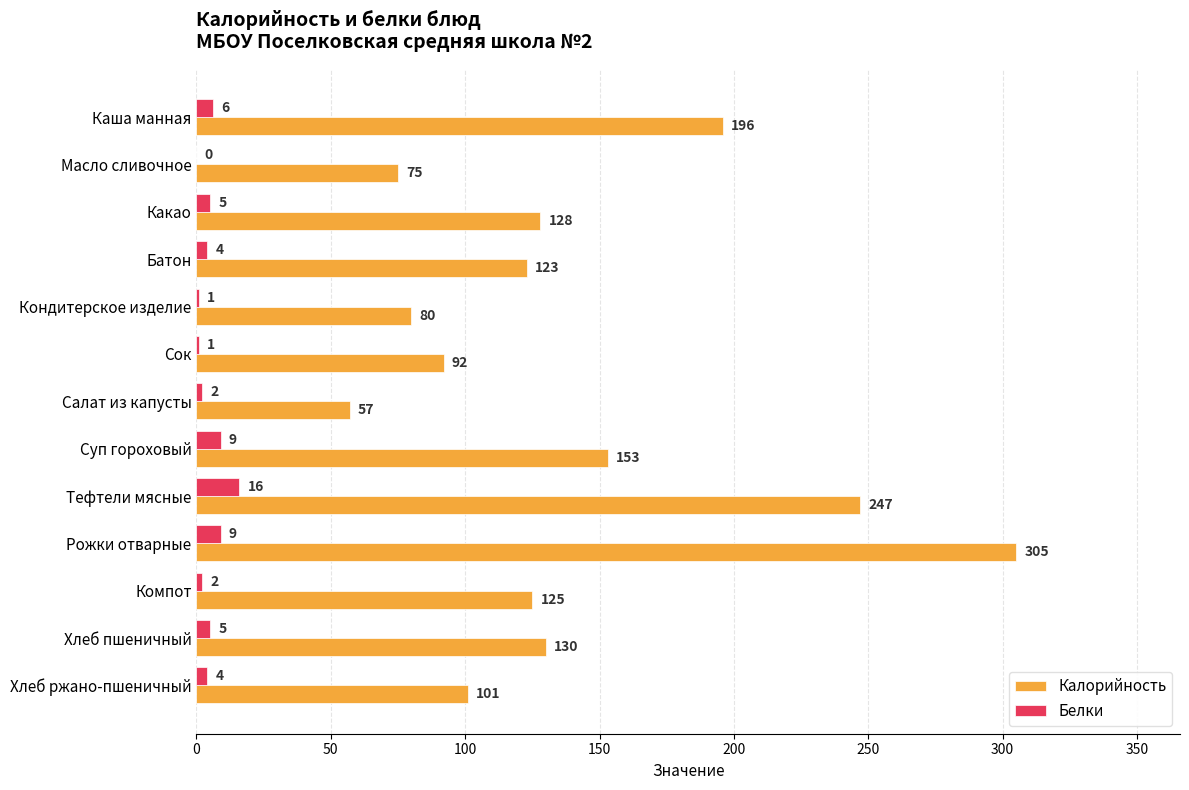

How many series are shown in this chart?

2